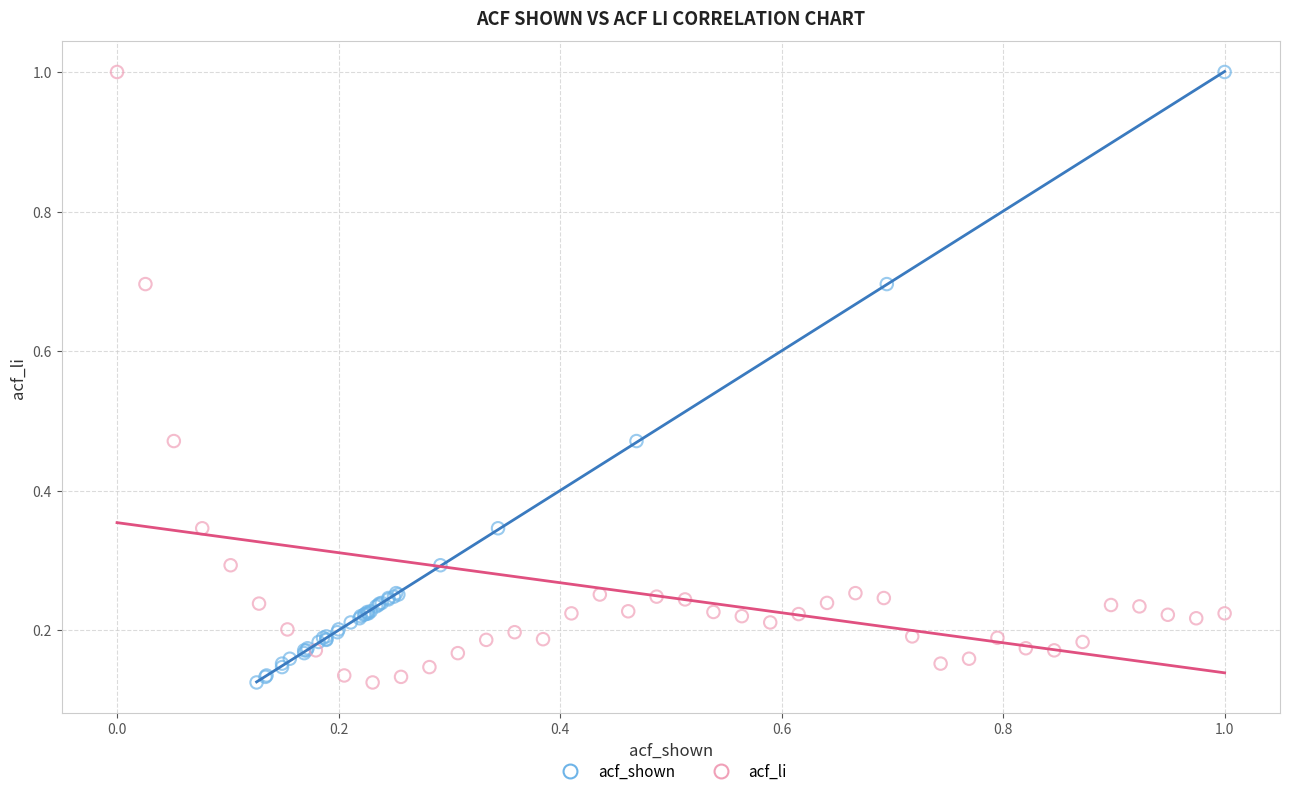

What are all the series names shown in the legend?

acf_shown, acf_li